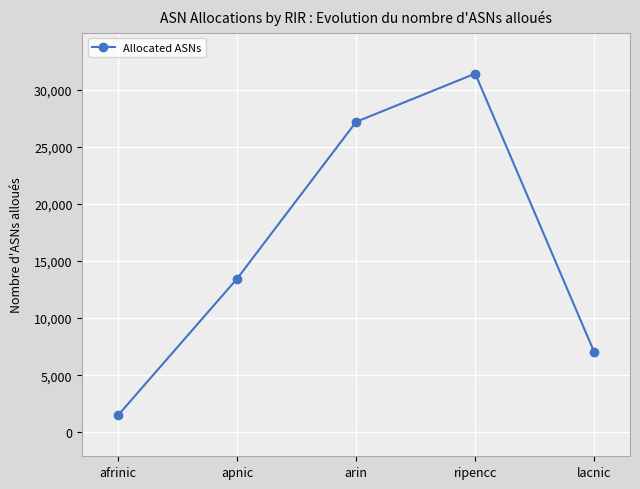

What is the approximate value at lacnic?

7003